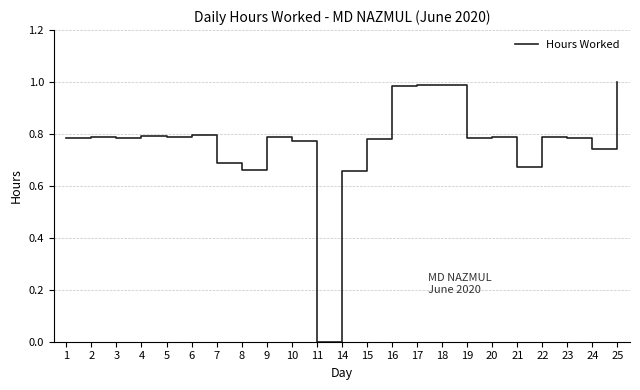

Which category has the lowest value across all series?

11